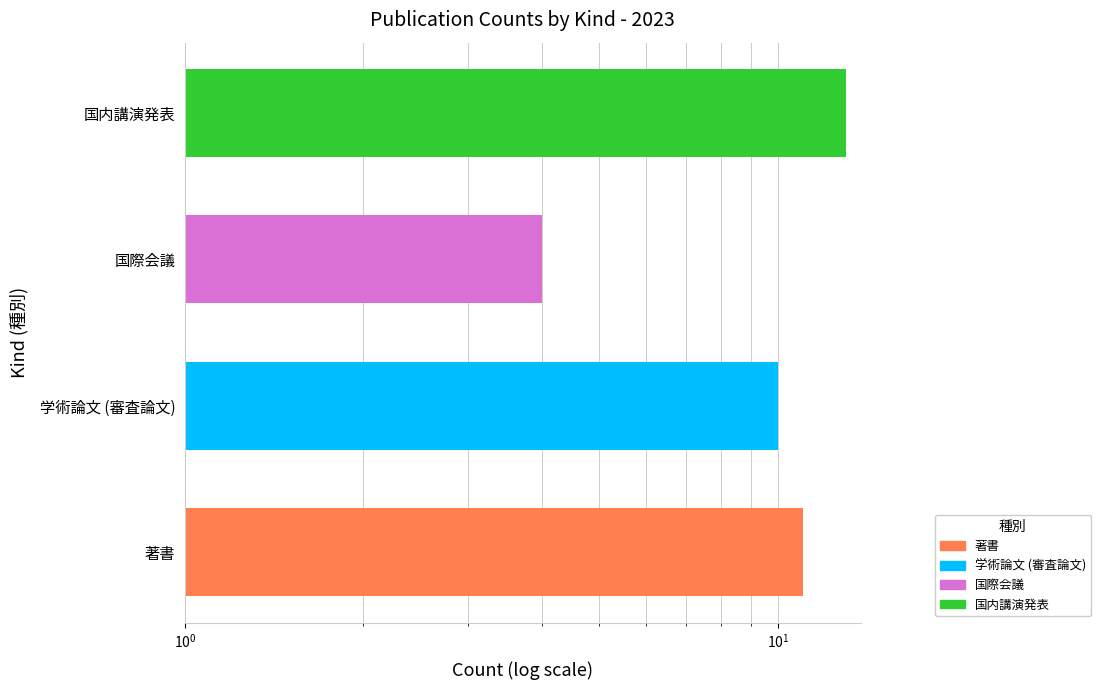

List the labels in order of value, largest first.

国内講演発表, 著書, 学術論文 (審査論文), 国際会議